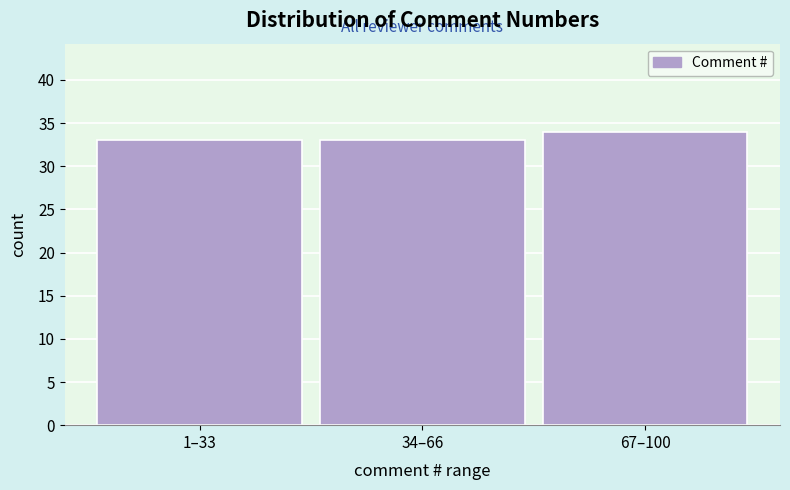

Reading left to right, transcribe all the data shown in this chart.

33	33	34